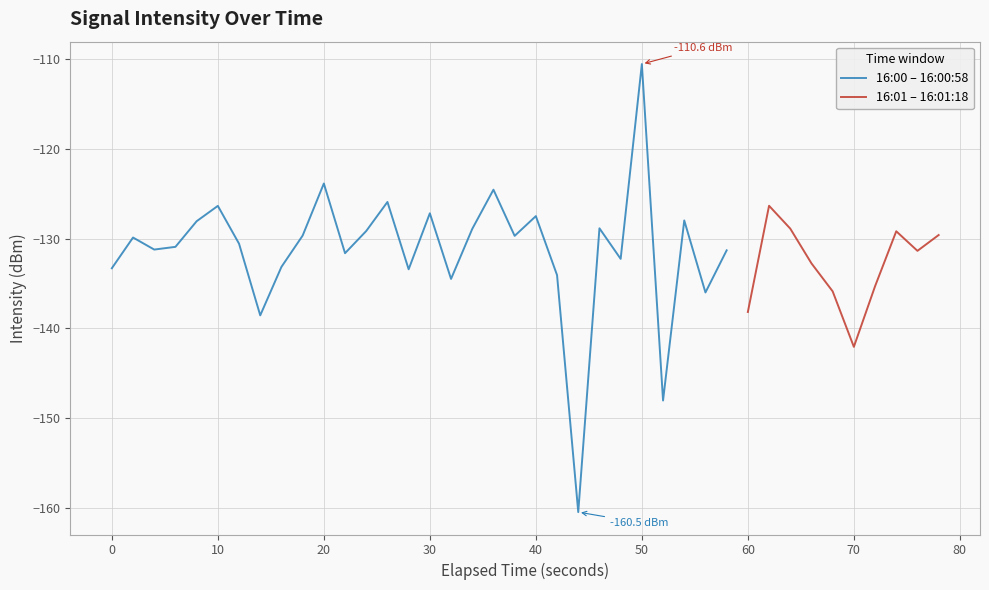

True or false: the data has more than 1 interior local peaks.

True